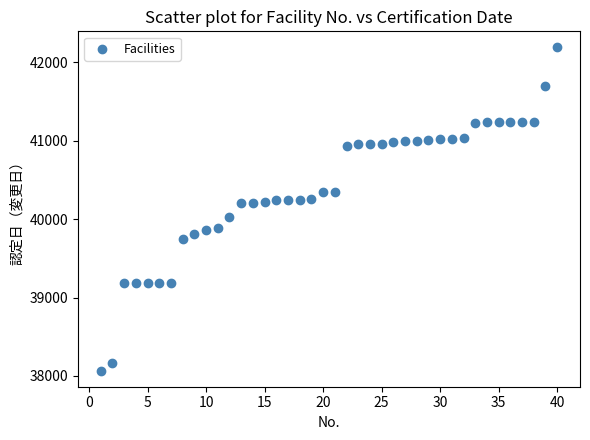

What is the range of X values (max minus min)?

39